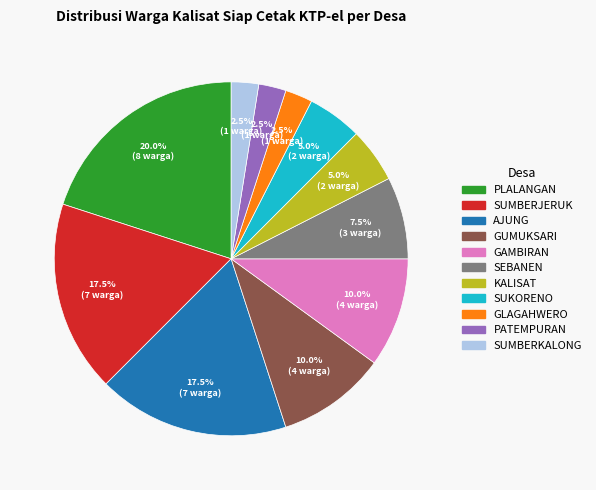

How many segments does this pie chart have?

11